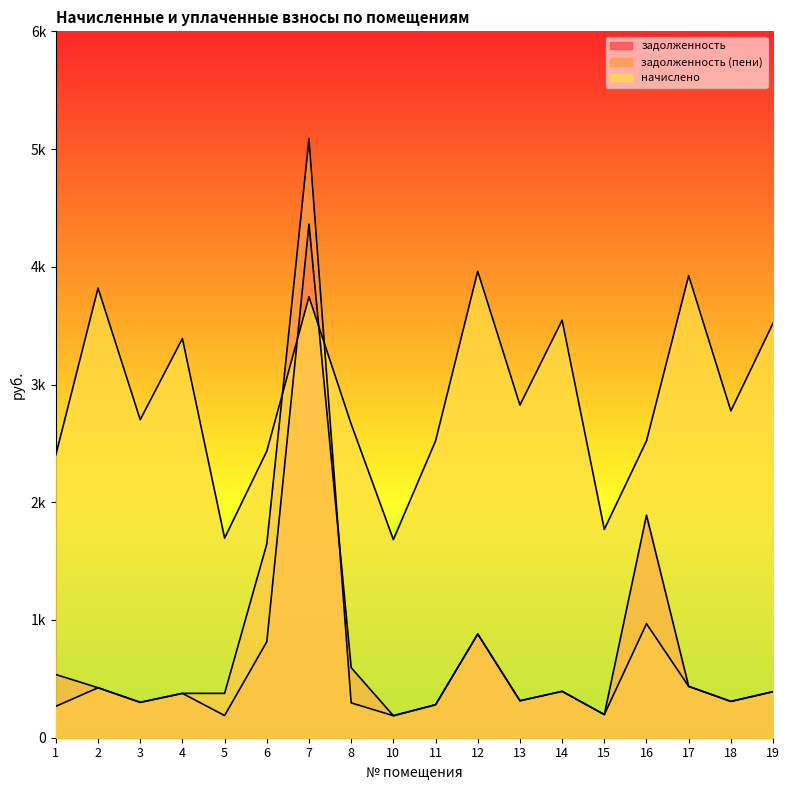

At which category does the chart reach its peak across all series?

7